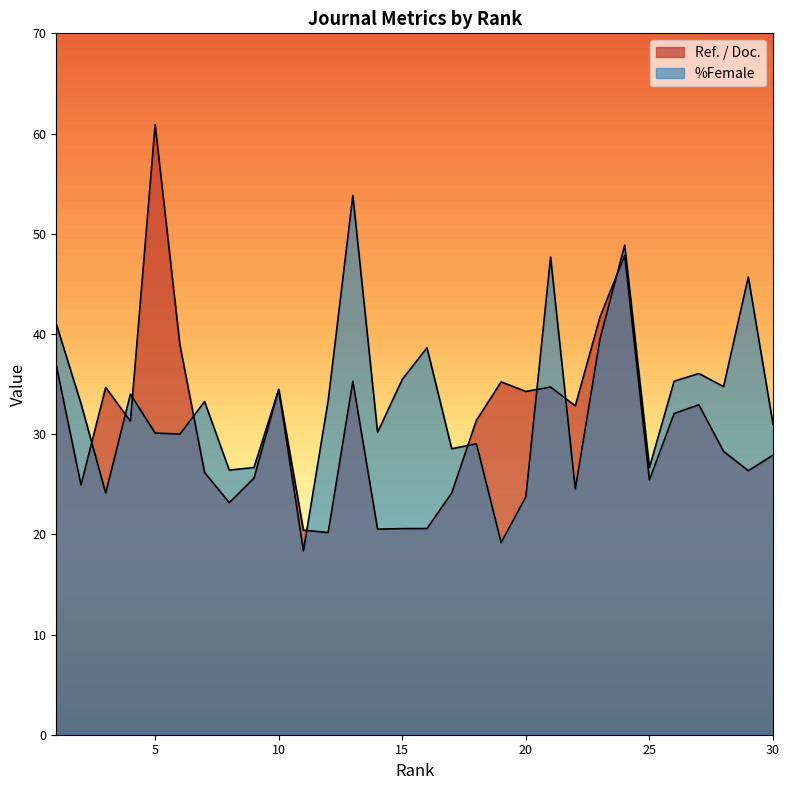

At how many categories does at least one series exceed 25?

29